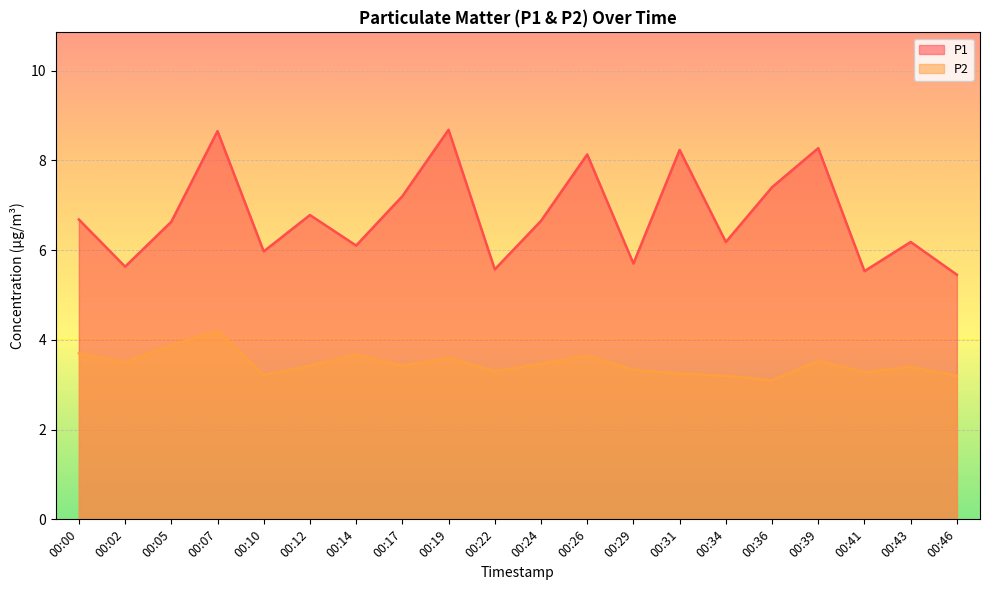

What is the difference between the second highest and minimum values in the P2 series?

0.8